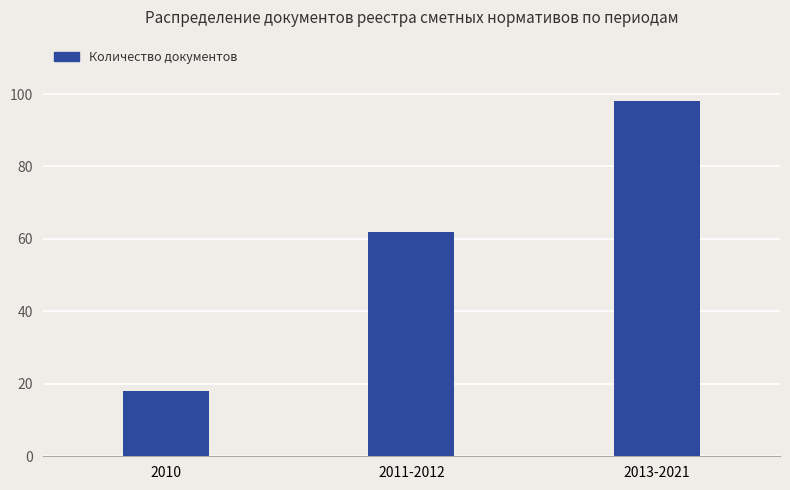

Reading right to left, list all the values displayed in this chart.

2013-2021=98	2011-2012=62	2010=18